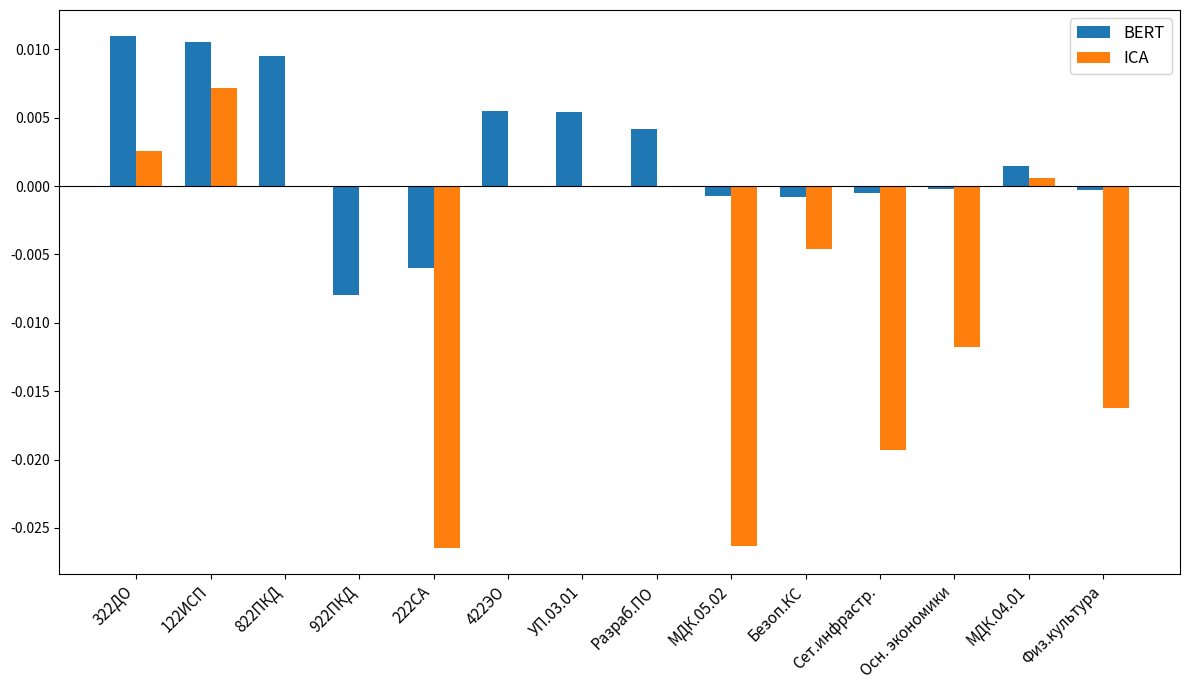

True or false: BERT has a value of -0.0 at Физ.культура.

True